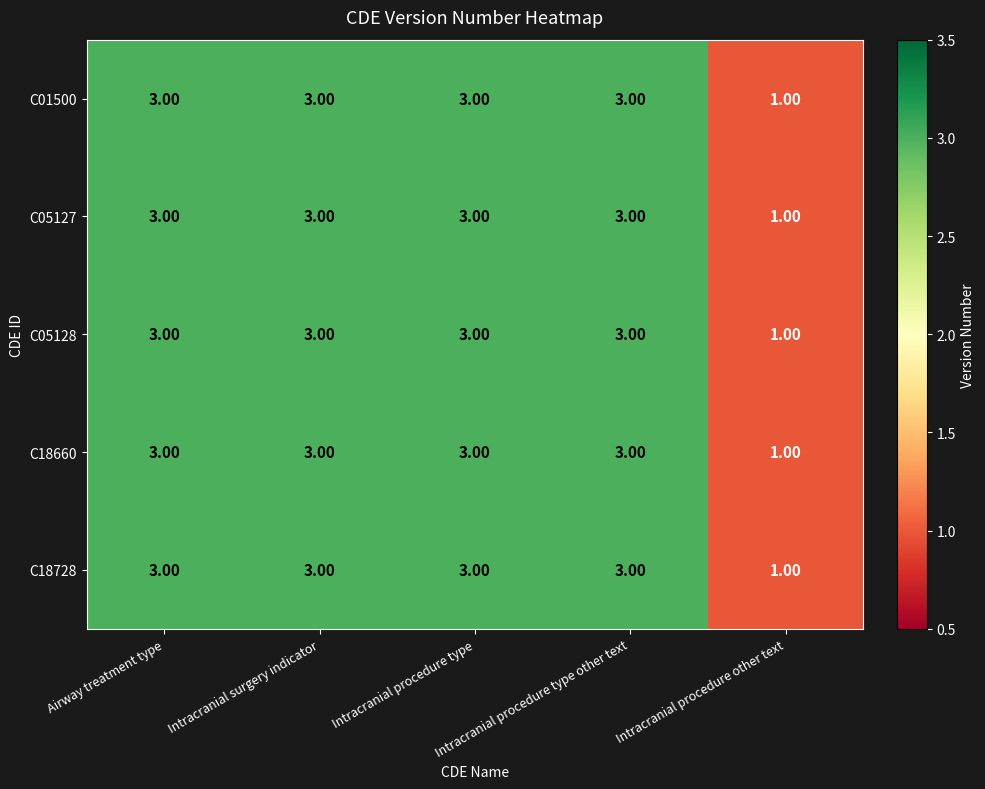

At how many categories does at least one series exceed 2?

4